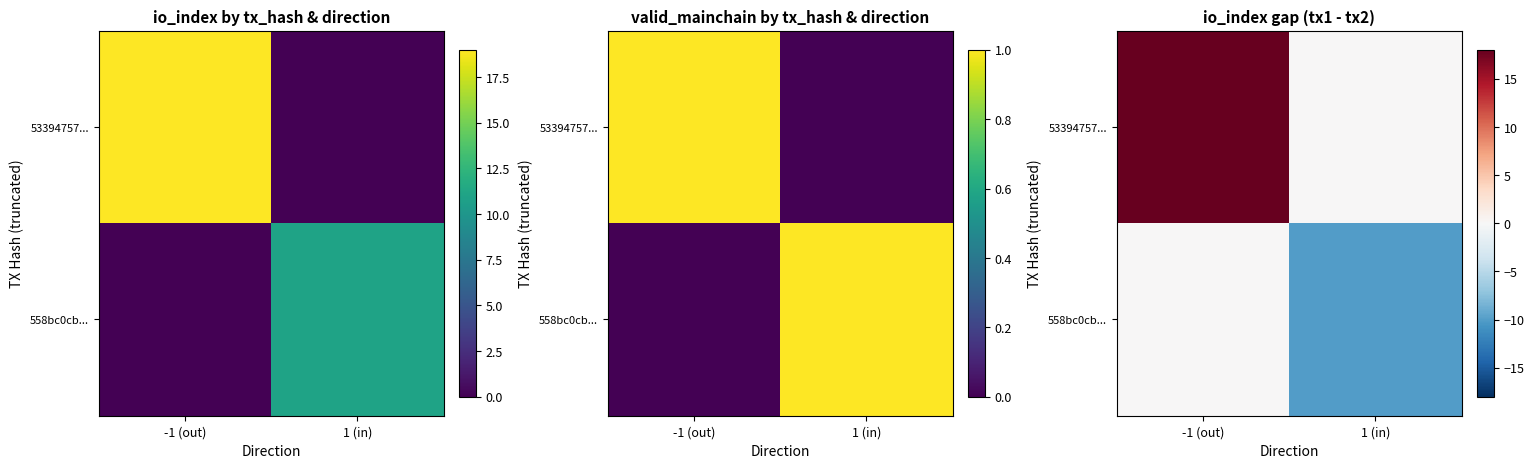

What is the average value of the 53394757... series?

9